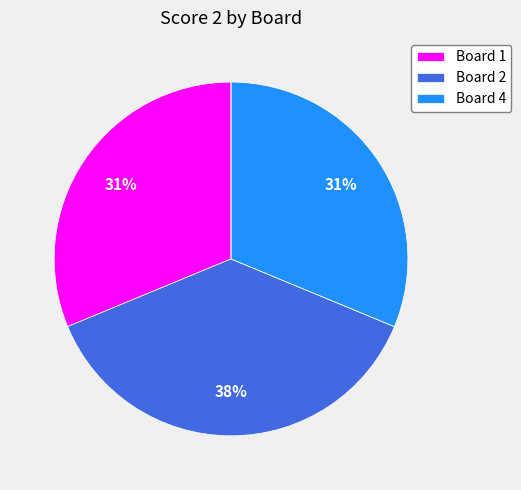

To the nearest percent, what is the average slice percentage?

20%